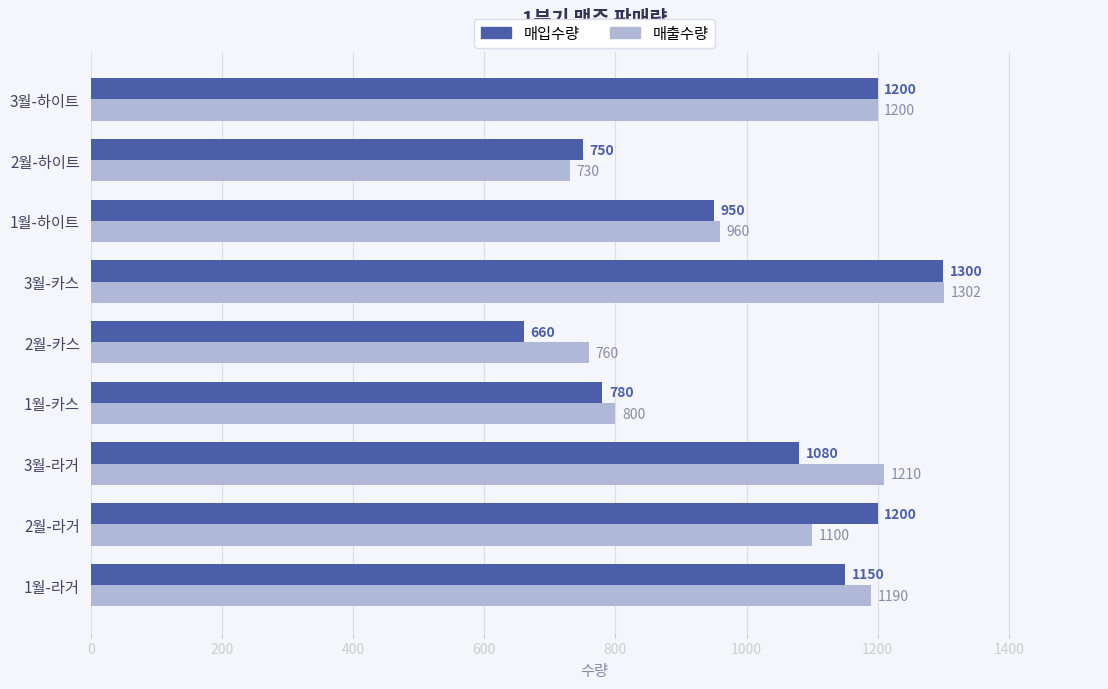

What is the difference between the highest and lowest values at 2월-카스?

100